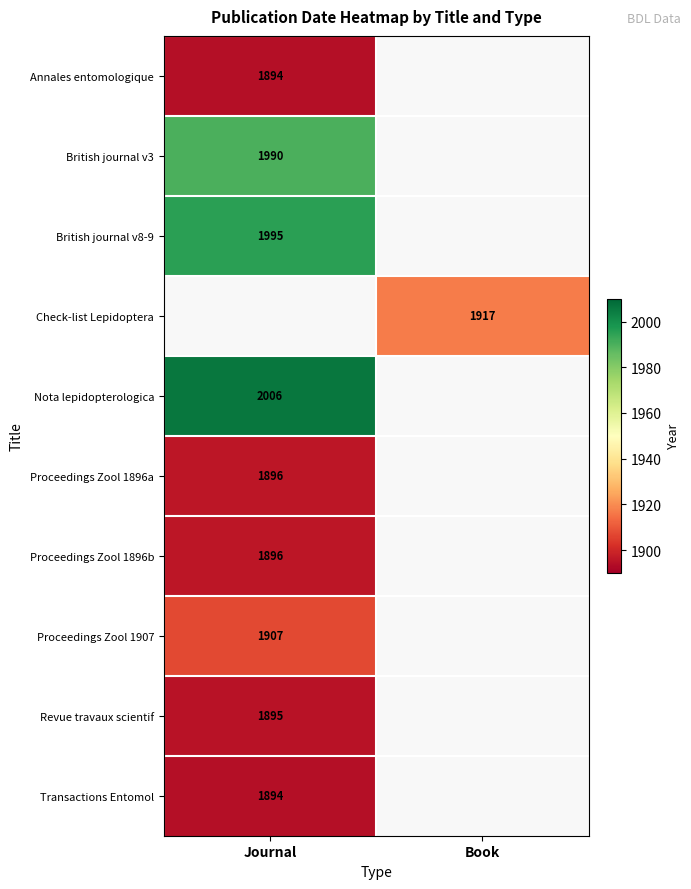

Is the value of Revue travaux scientif at Journal greater than the value of British journal v3 at Journal?

No